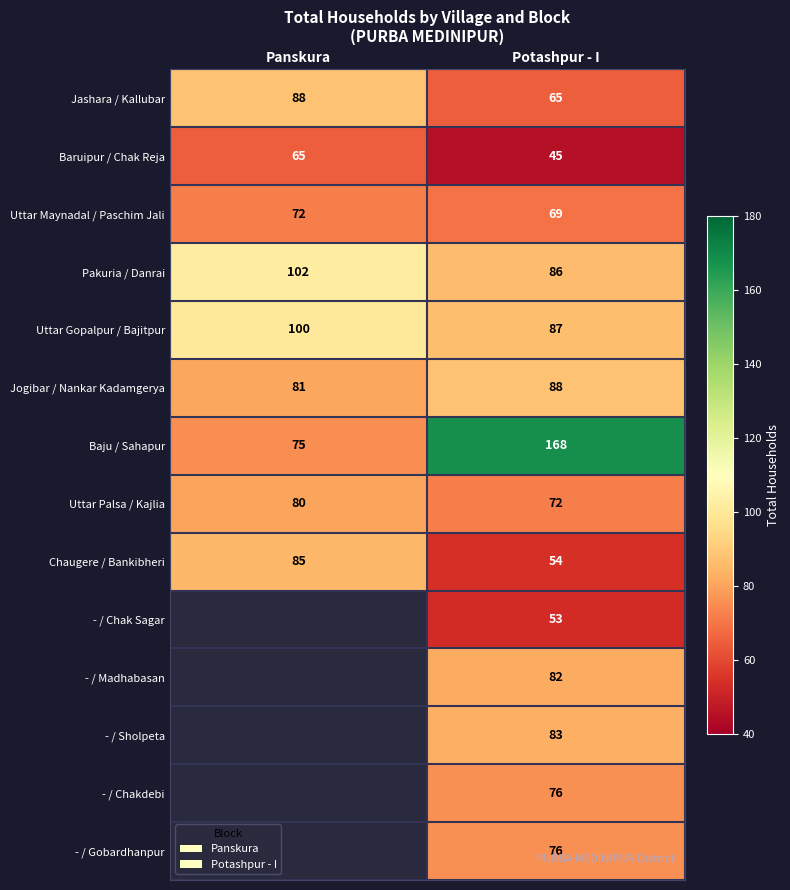

At which category does the chart reach its minimum across all series?

Potashpur - I